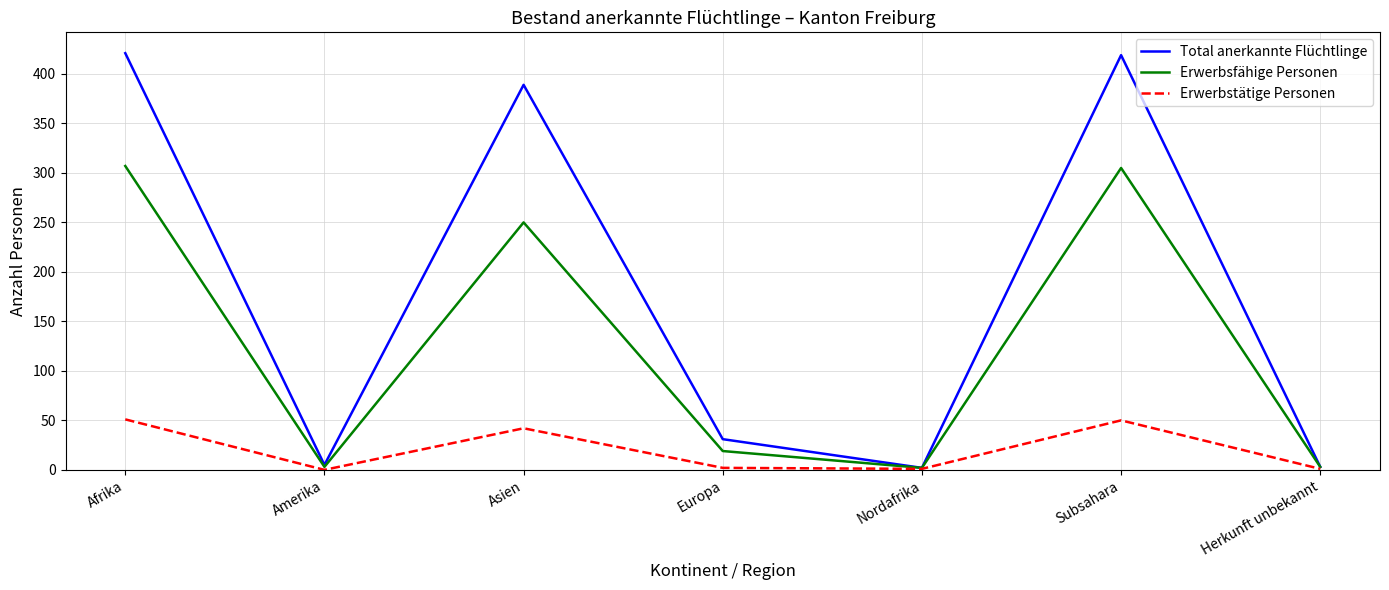

Where is Erwerbsfähige Personen nearest to the value 154?

Asien